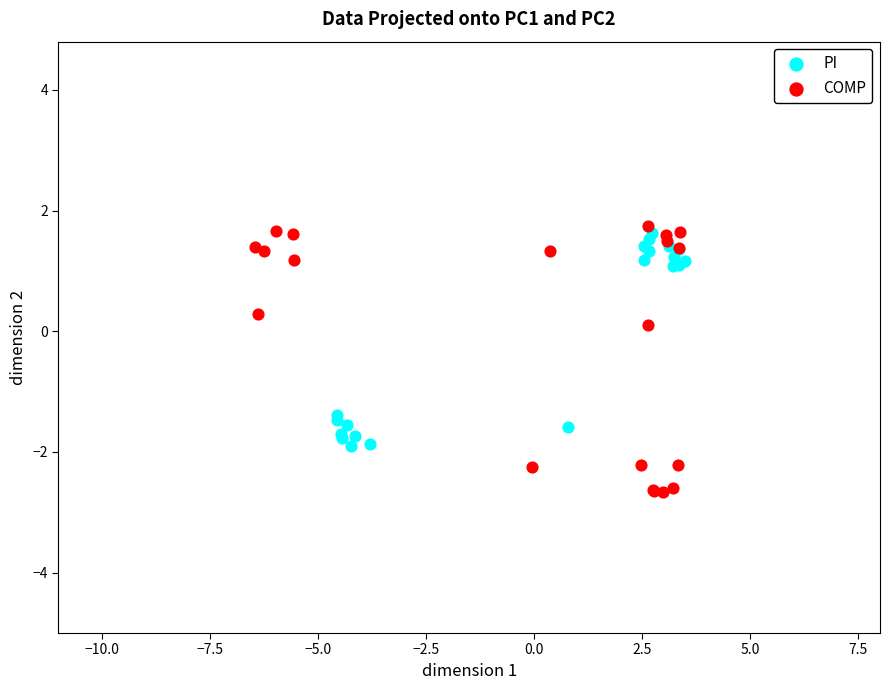

What are all the series names shown in the legend?

PI, COMP